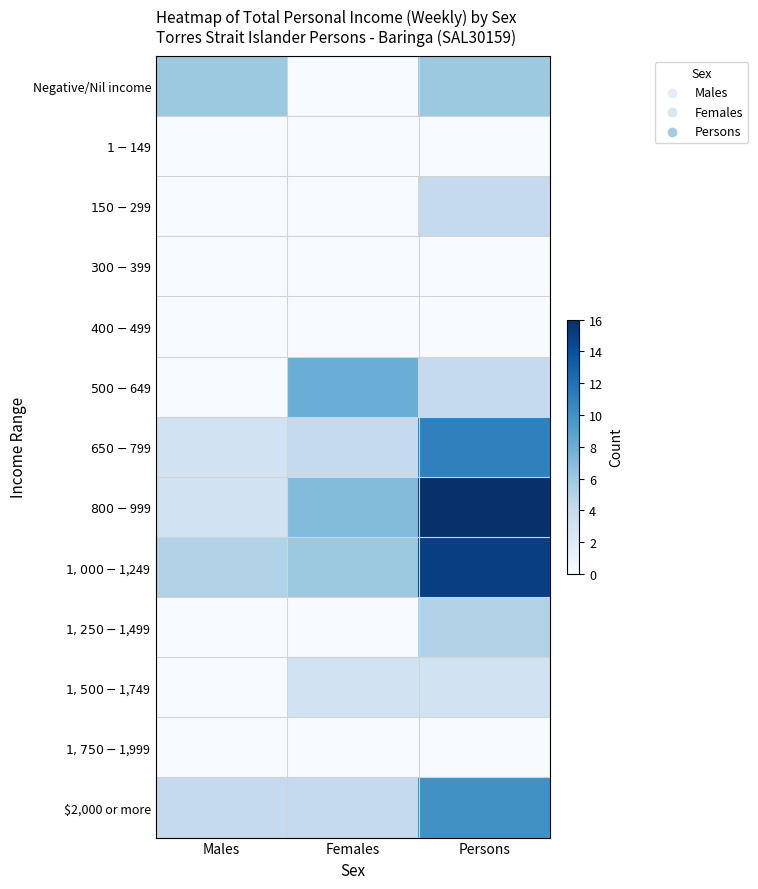

How many categories are shown in the chart?

3